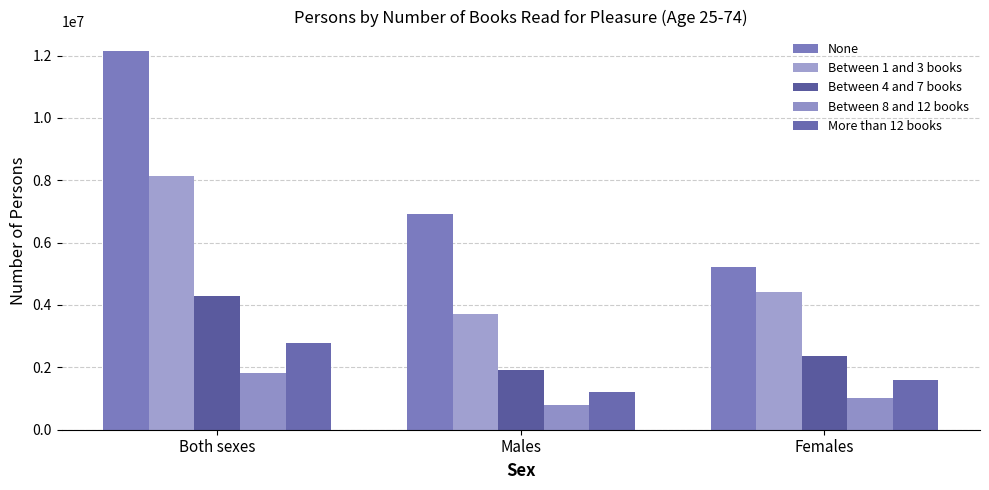

At Both sexes, list the series in order from smallest to largest.

Between 8 and 12 books, More than 12 books, Between 4 and 7 books, Between 1 and 3 books, None